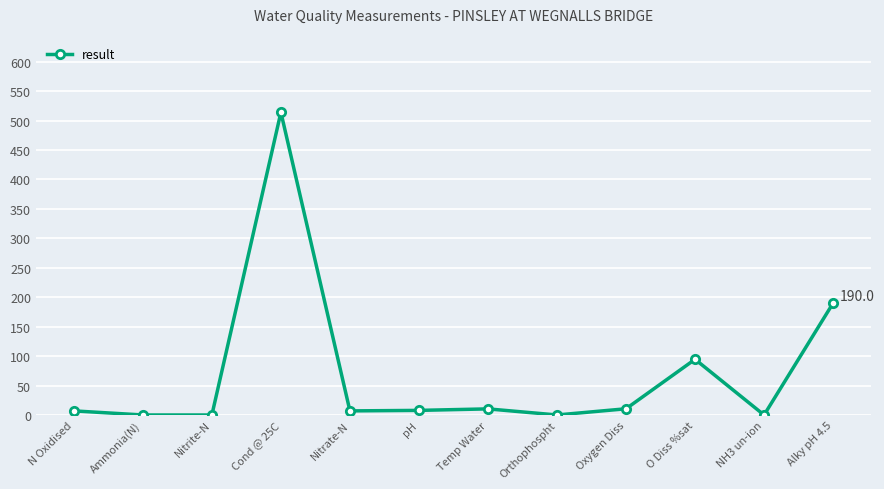

What is the difference between the maximum and minimum values?

514.0